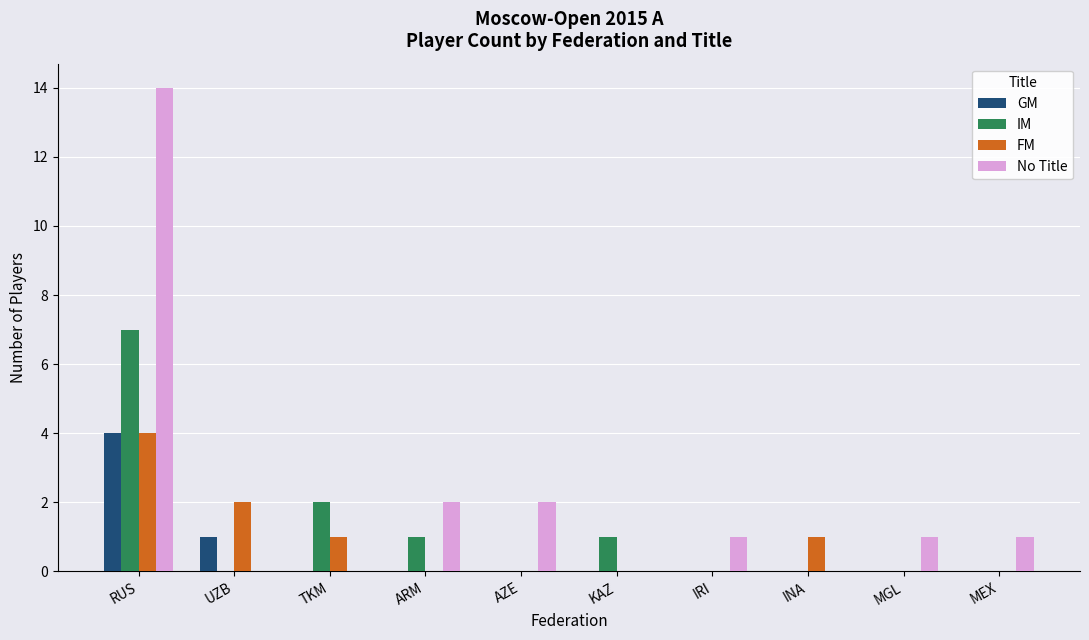

Reading left to right, list all the values displayed in this chart.

GM: RUS=4	UZB=1	TKM=0	ARM=0	AZE=0	KAZ=0	IRI=0	INA=0	MGL=0	MEX=0
IM: RUS=7	UZB=0	TKM=2	ARM=1	AZE=0	KAZ=1	IRI=0	INA=0	MGL=0	MEX=0
FM: RUS=4	UZB=2	TKM=1	ARM=0	AZE=0	KAZ=0	IRI=0	INA=1	MGL=0	MEX=0
No Title: RUS=14	UZB=0	TKM=0	ARM=2	AZE=2	KAZ=0	IRI=1	INA=0	MGL=1	MEX=1